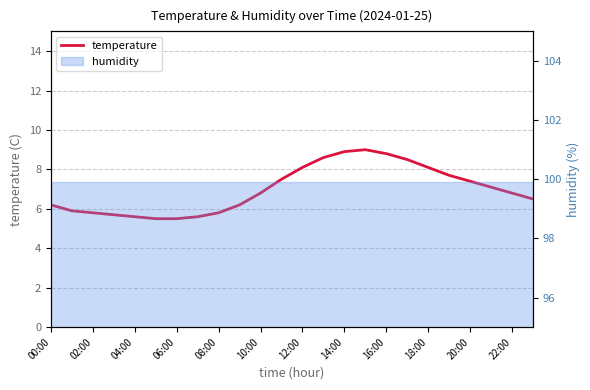

Reading left to right, transcribe all the data shown in this chart.

6.2	5.9	5.8	5.7	5.6	5.5	5.5	5.6	5.8	6.2	6.8	7.5	8.1	8.6	8.9	9.0	8.8	8.5	8.1	7.7	7.4	7.1	6.8	6.5